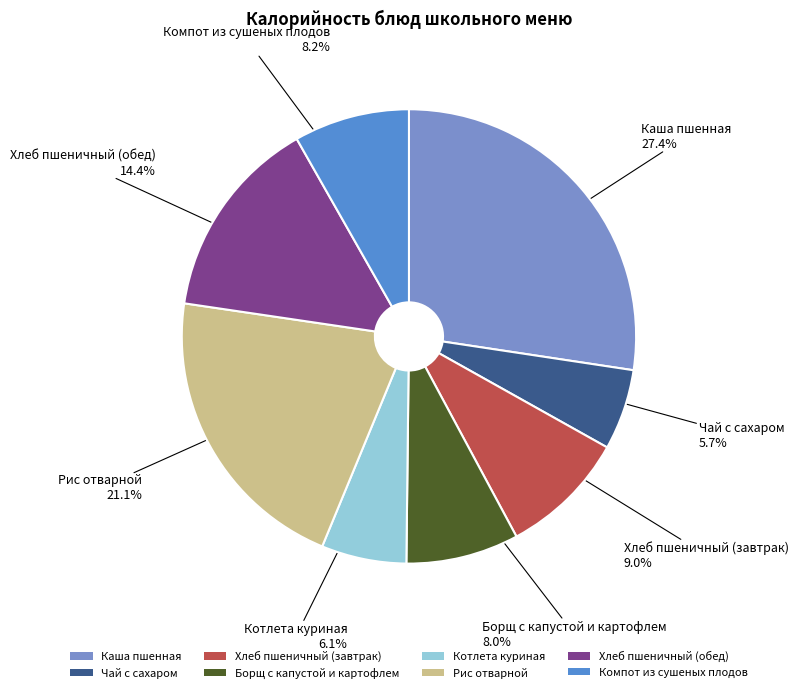

What is the largest slice in the pie chart?

Каша пшенная